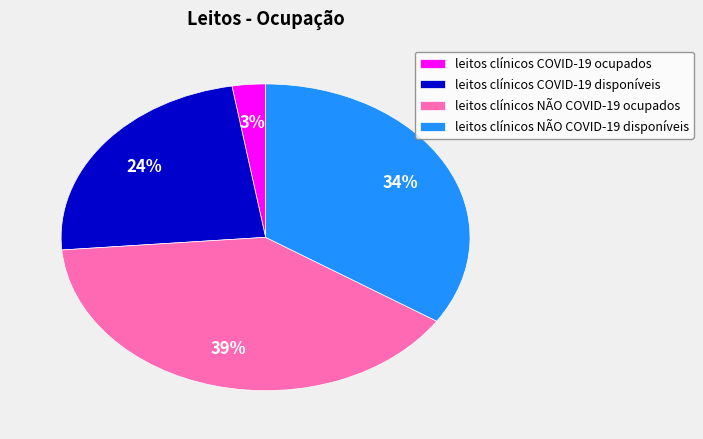

Which has a higher value, leitos clínicos COVID-19 disponíveis or leitos clínicos NÃO COVID-19 disponíveis?

leitos clínicos NÃO COVID-19 disponíveis